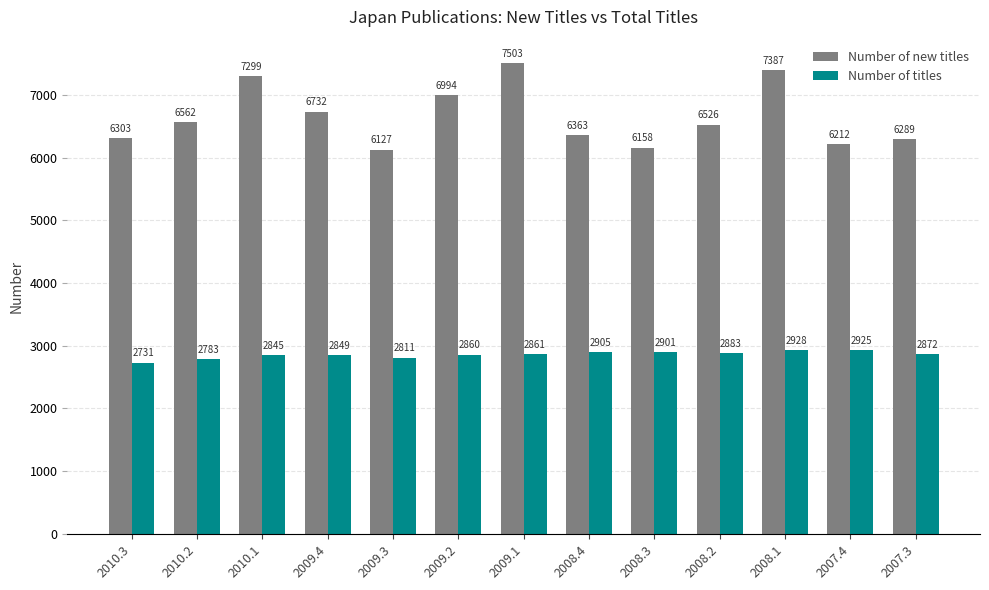

True or false: Number of new titles has a value of 6562 at 2010.2.

True